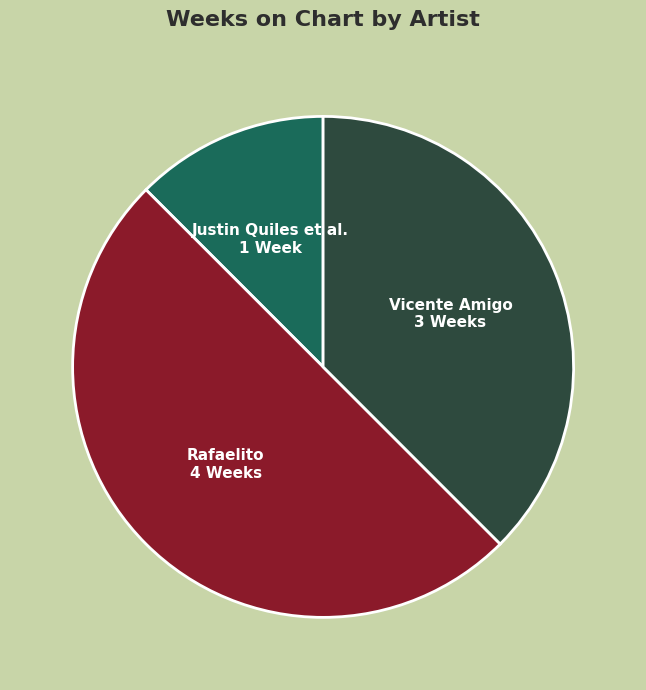

Count the number of slices in the pie.

3